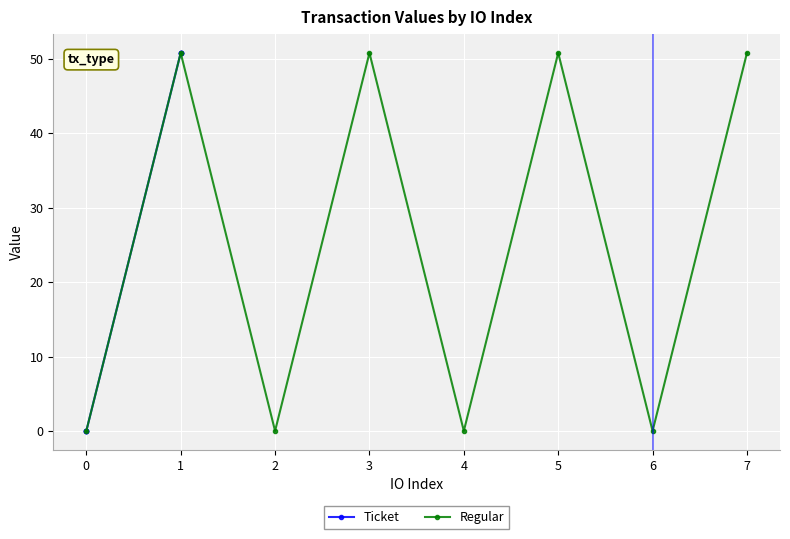

What are all the series names shown in the legend?

Ticket, Regular